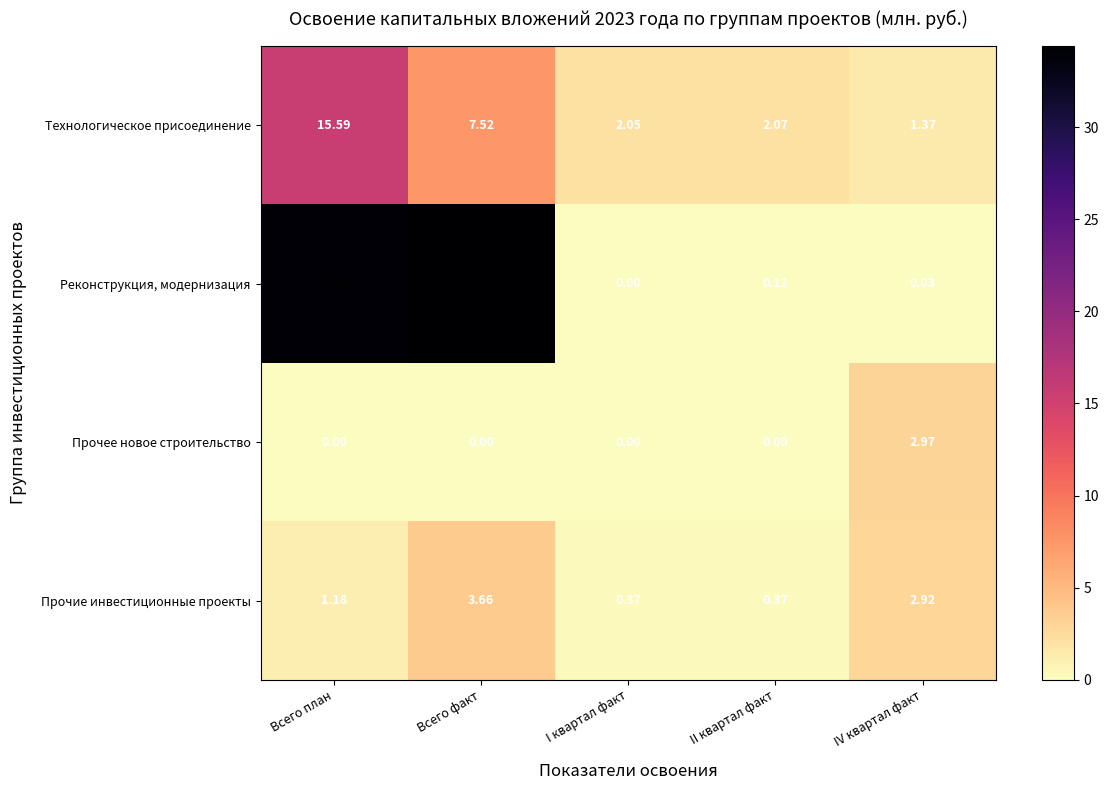

Which category has the highest value across all series?

Всего факт